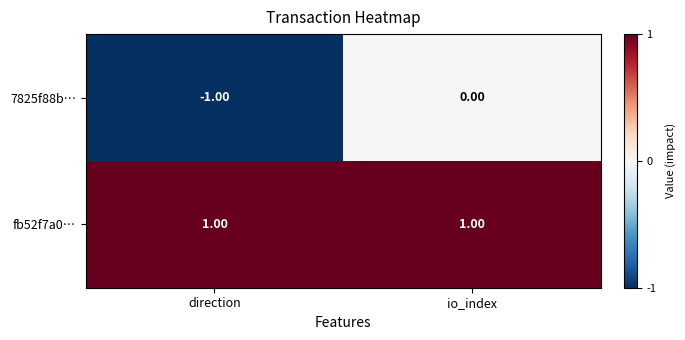

At how many categories does at least one series exceed 0?

2